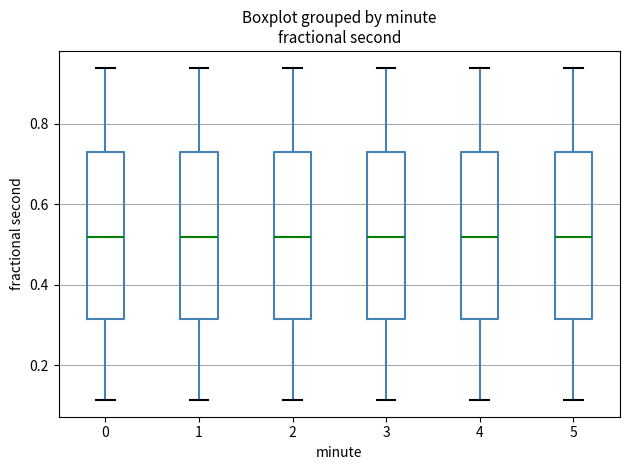

Reading left to right, read every box against the y-axis: the position of its median line, the range the box covers, and the ends of its whiskers. The values are not printed on the chart, so give them approximately, as read against the axis.

0: median 0.52, box 0.32 to 0.72, whiskers 0.12 to 0.94
1: median 0.52, box 0.32 to 0.72, whiskers 0.12 to 0.94
2: median 0.52, box 0.32 to 0.72, whiskers 0.12 to 0.94
3: median 0.52, box 0.32 to 0.72, whiskers 0.12 to 0.94
4: median 0.52, box 0.32 to 0.72, whiskers 0.12 to 0.94
5: median 0.52, box 0.32 to 0.72, whiskers 0.12 to 0.94